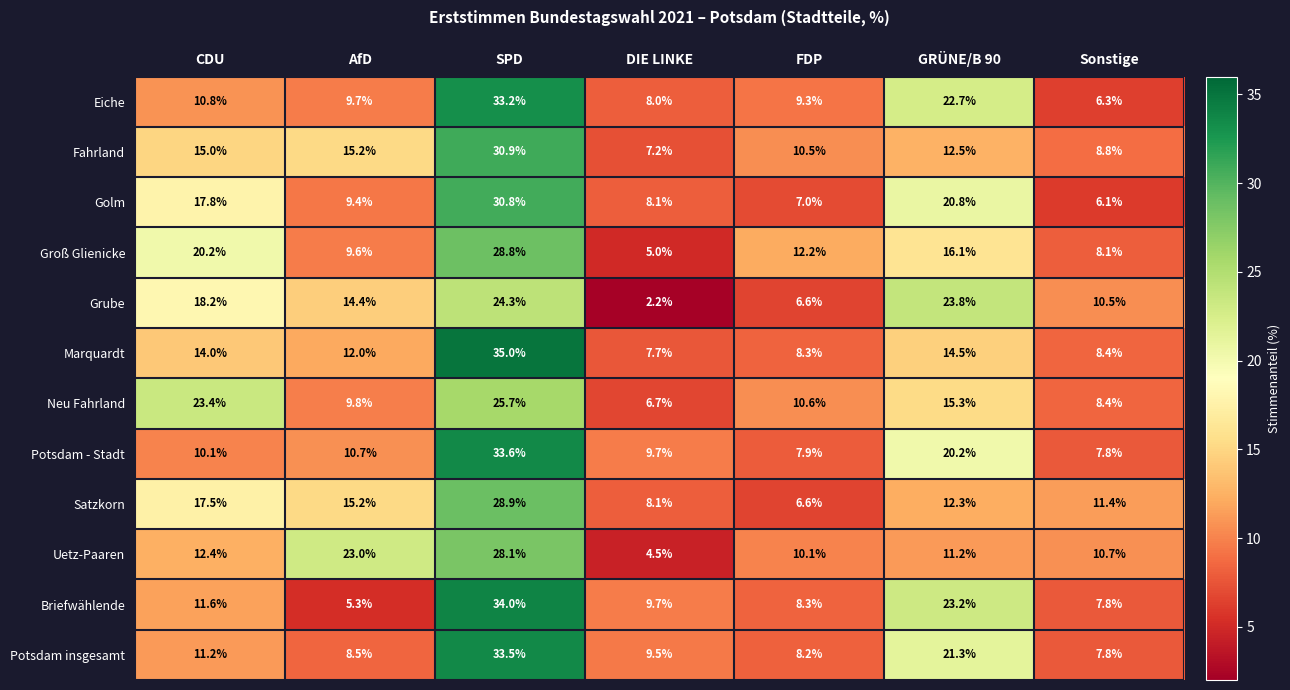

True or false: Potsdam insgesamt has a value of 15.6 at CDU.

False